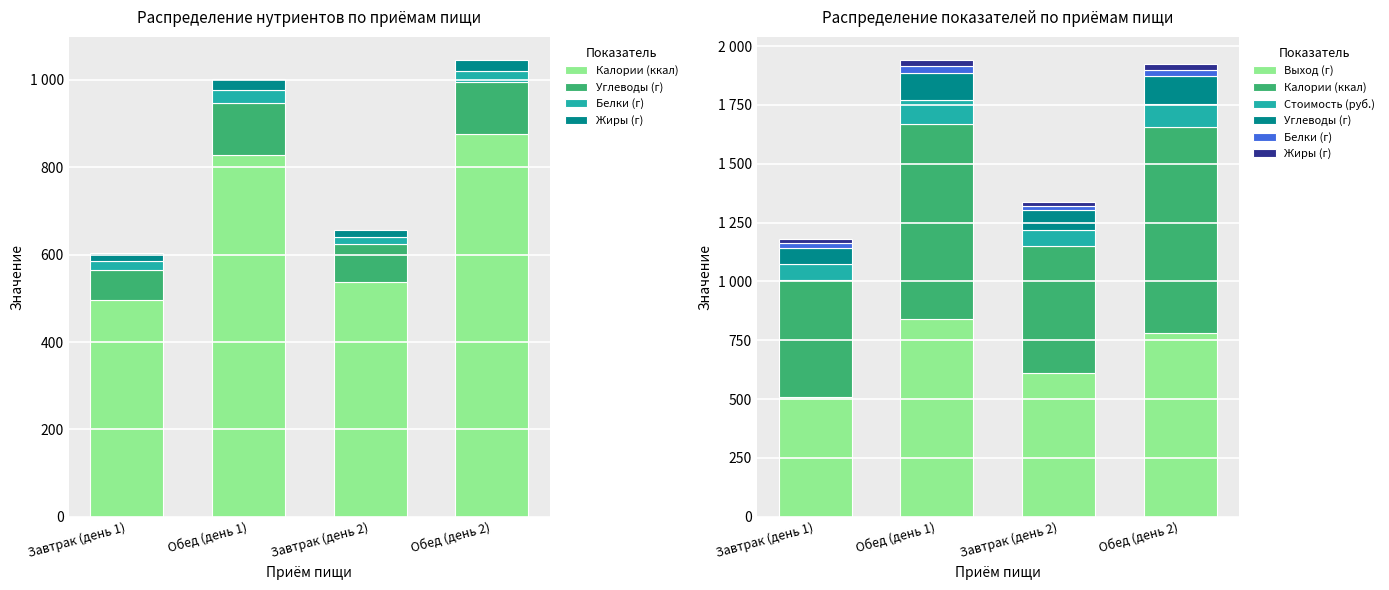

At how many categories does at least one series exceed 190?

4